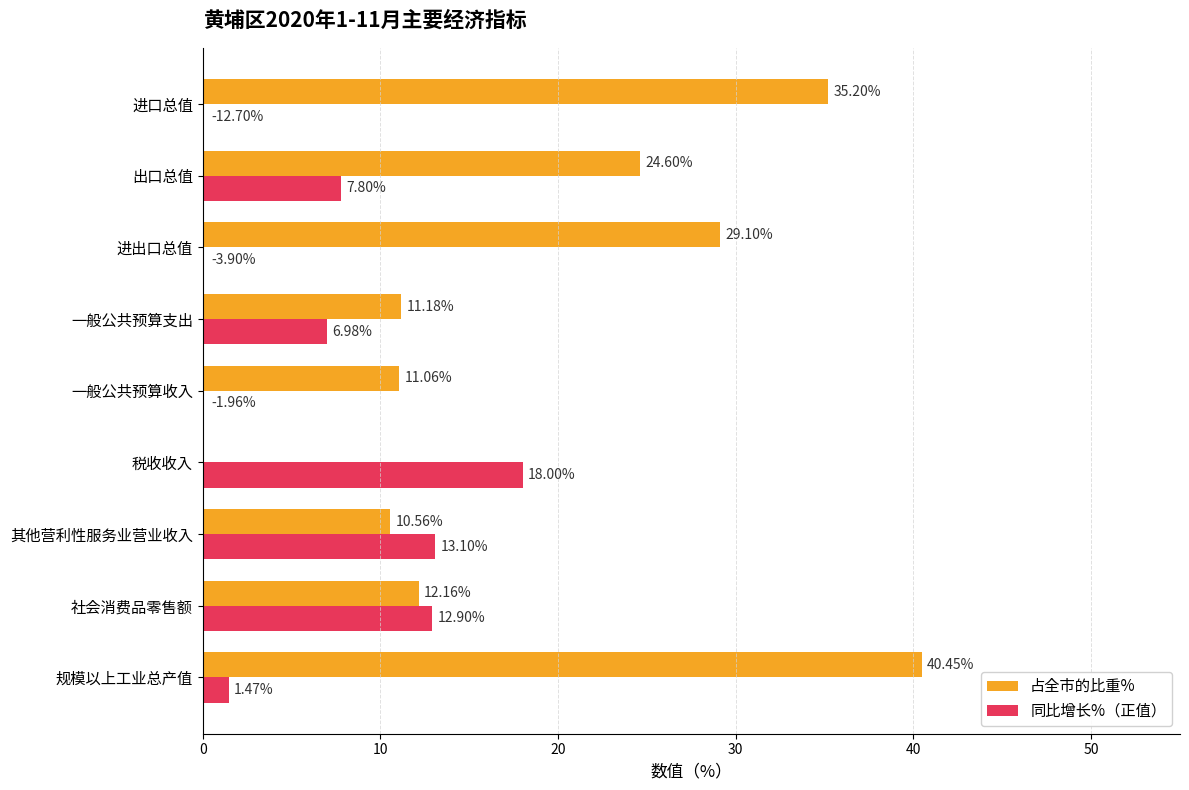

What is the total value across all series at 一般公共预算收入?

11.1